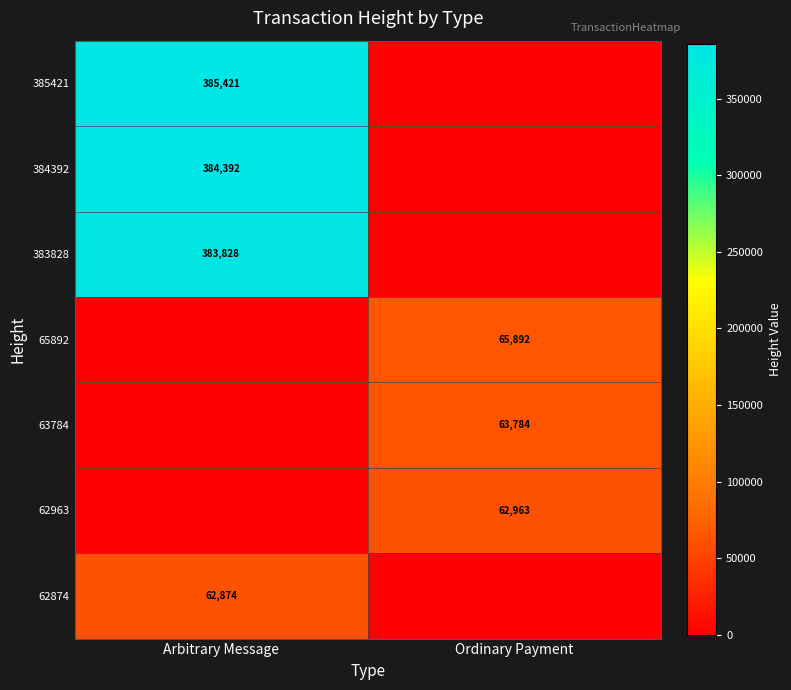

The 385421 series shows 385421 at Arbitrary Message. True or false?

True